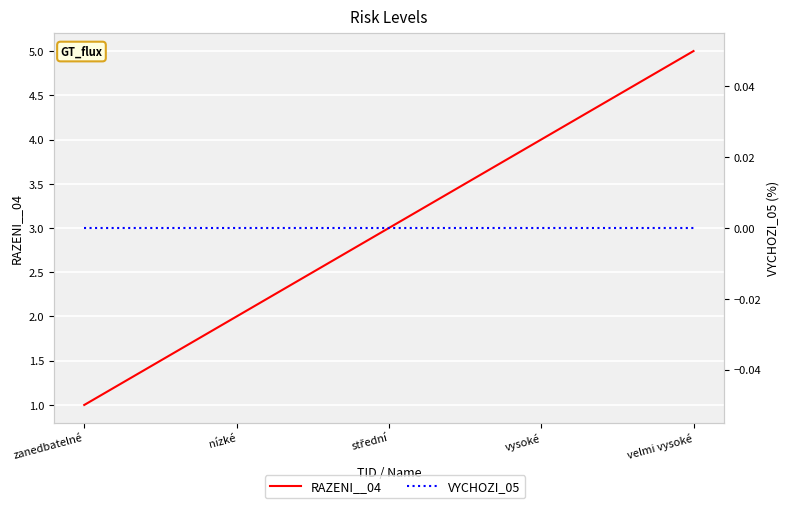

Which label corresponds to the smallest value in the chart?

zanedbatelné